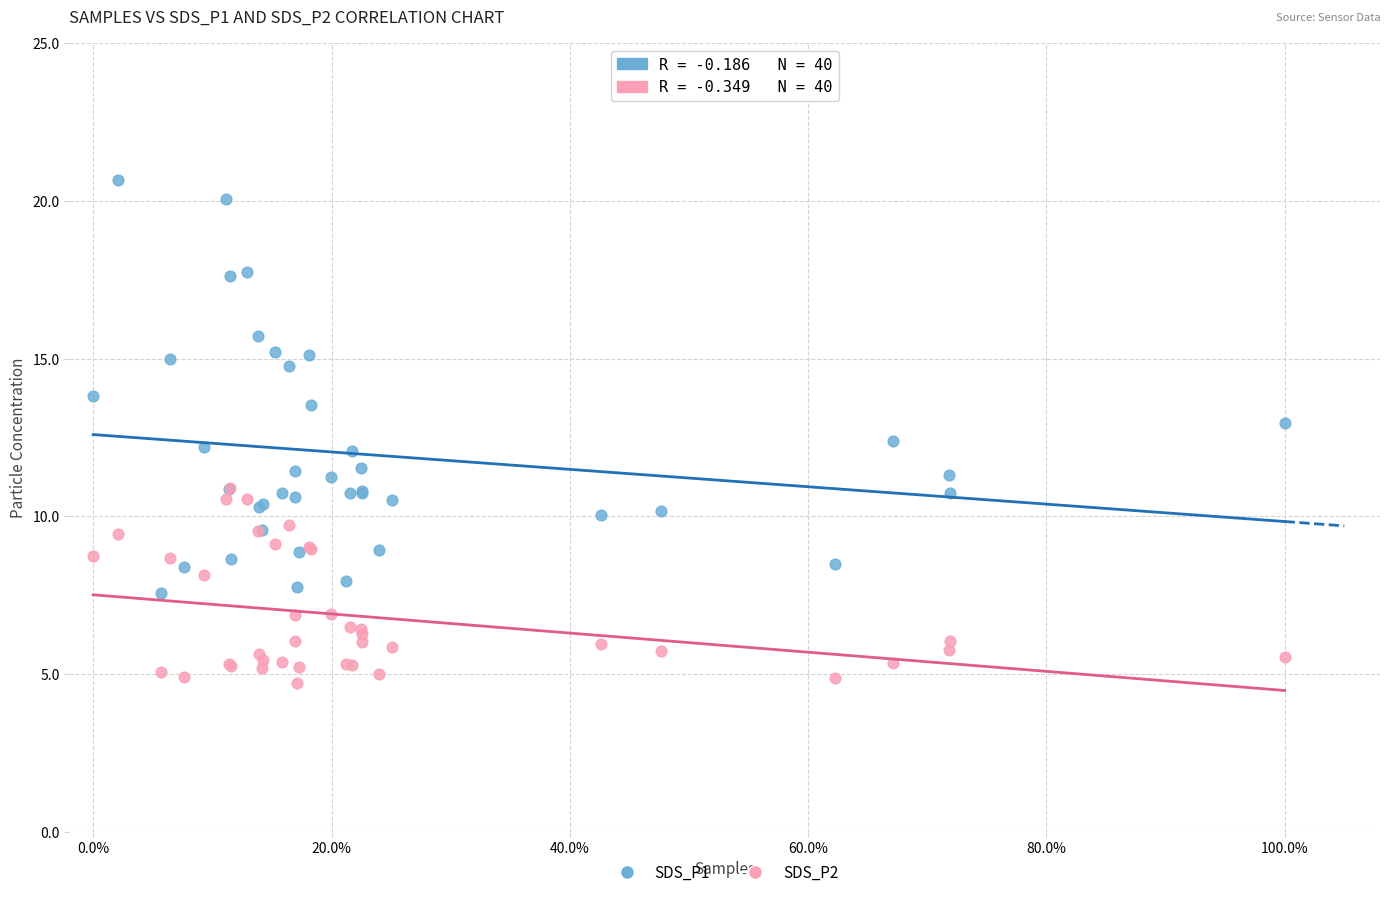

Which series reaches the minimum Y coordinate?

SDS_P2